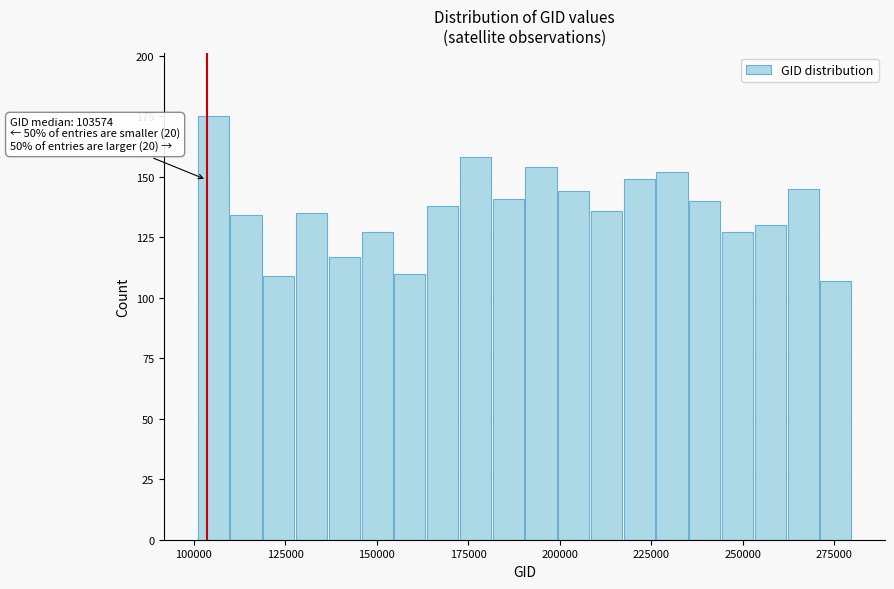

Around what value on the x-axis is the tallest bar? Give the approximate position of its centre, as read against the axis.

105000